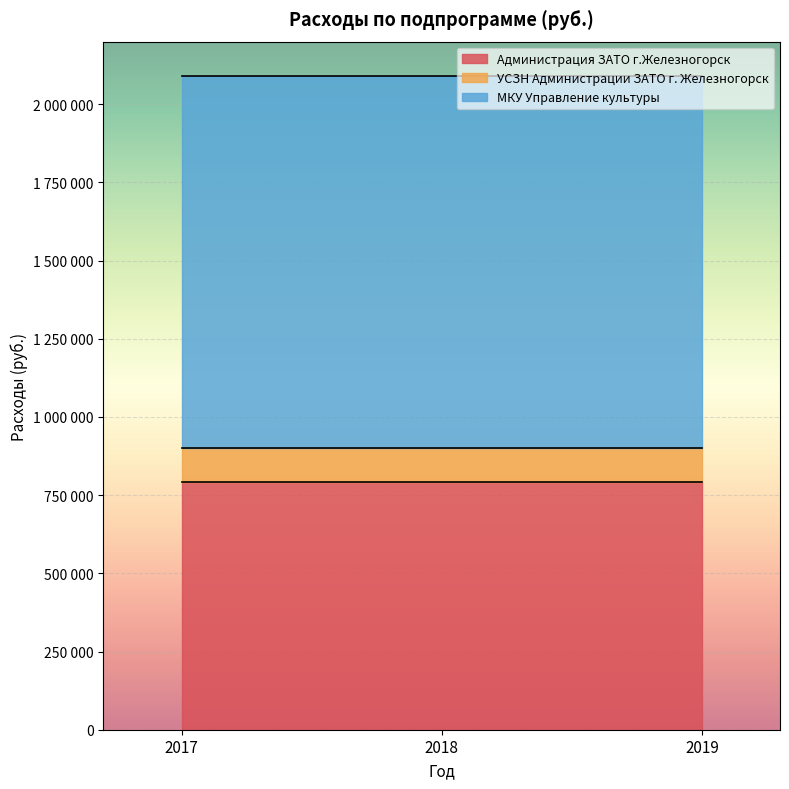

Reading left to right, what are all the values shown in this chart?

Администрация ЗАТО г.Железногорск: 791400	791400	791400
УСЗН Администрации ЗАТО г. Железногорск: 108000	108000	108000
МКУ Управление культуры: 1190000	1190000	1190000